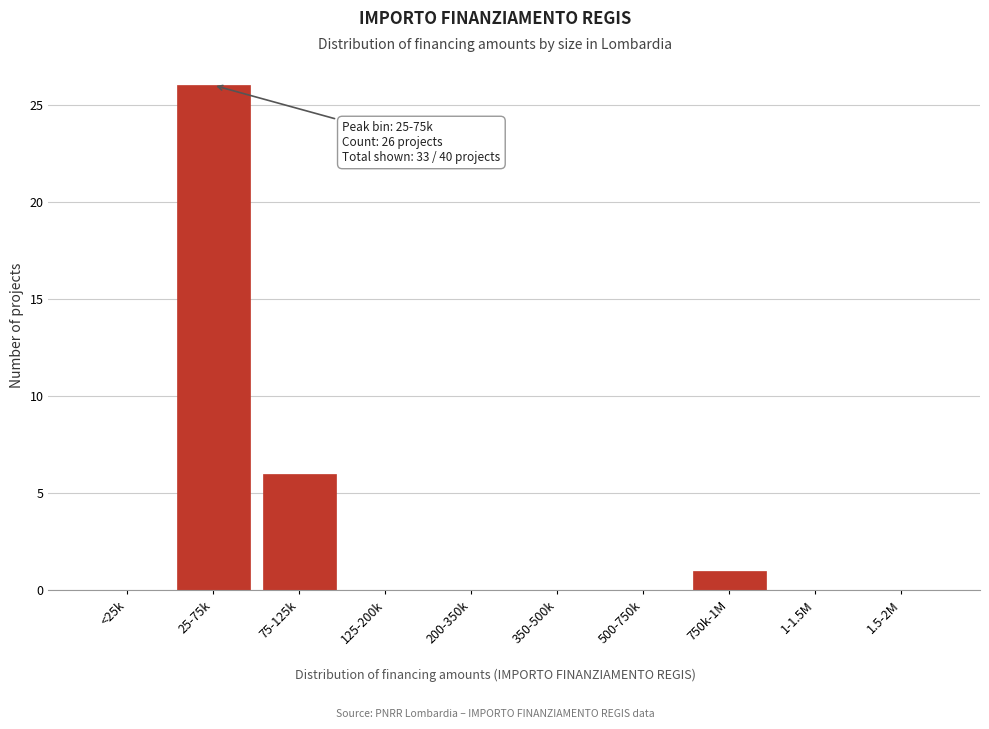

Reading right to left, extract all data points from this chart.

1.5-2M=0	1-1.5M=0	750k-1M=1	500-750k=0	350-500k=0	200-350k=0	125-200k=0	75-125k=6	25-75k=26	<25k=0